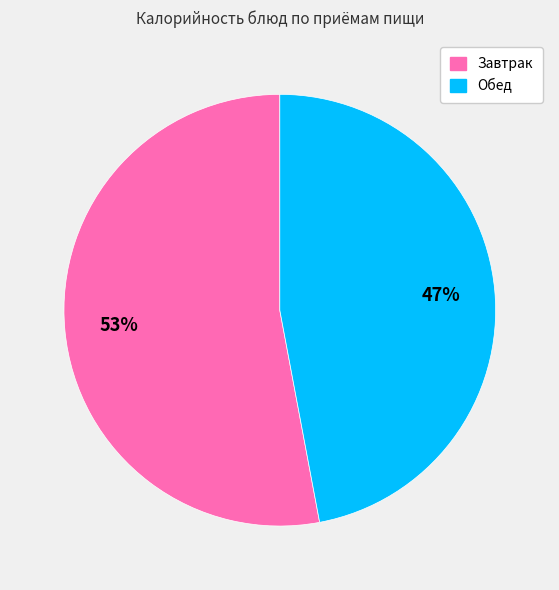

Count the number of slices in the pie.

2